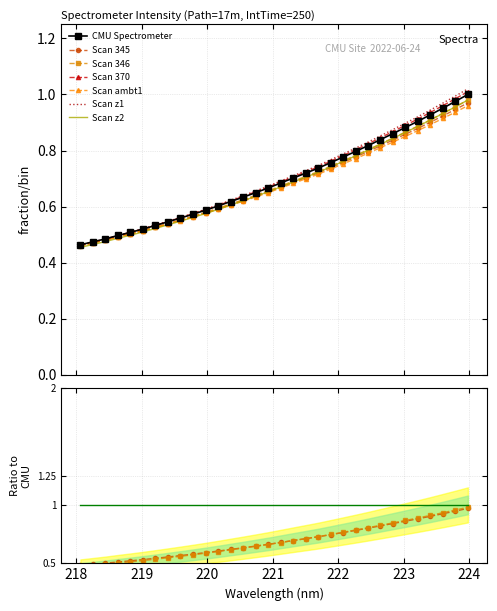

What is the greatest value displayed?

1.0